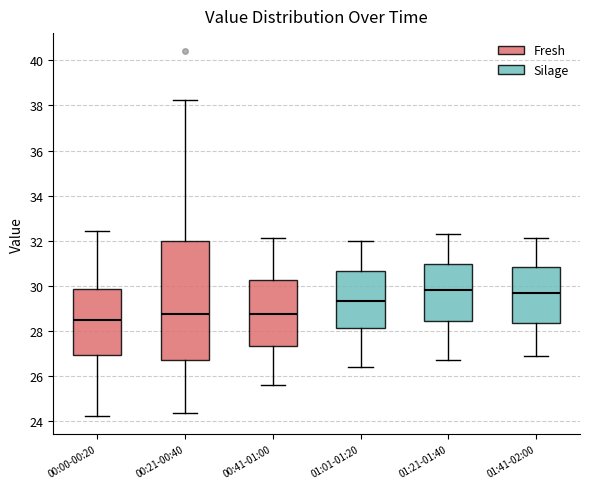

Comparing the boxes themselves (not the whiskers), which one is the tallest?

00:21-00:40